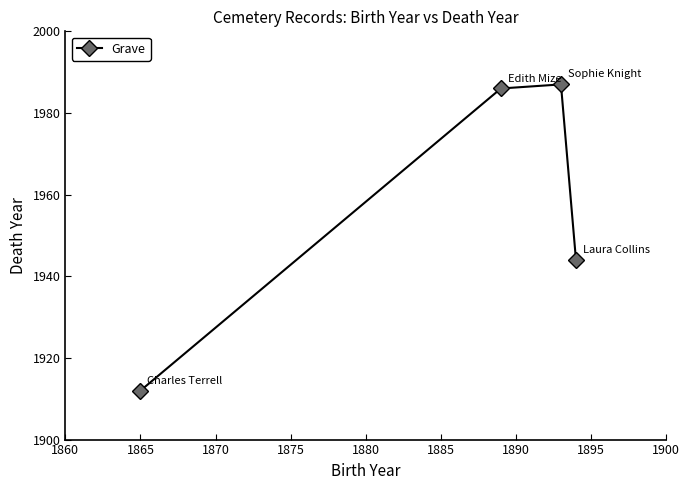

True or false: the data has more than 1 interior local peaks.

False